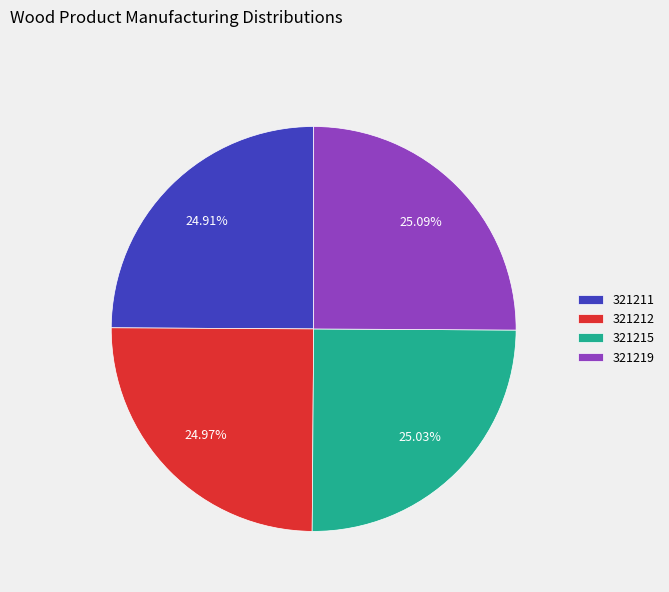

What percentage is the 321211 slice, to the nearest percent?

25%